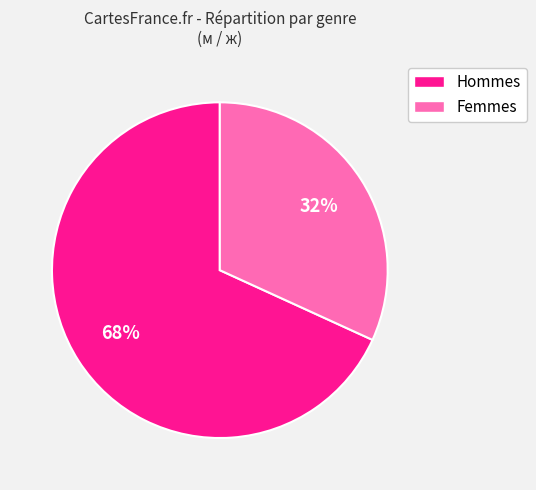

To the nearest percent, what is the difference between the largest and smallest slice percentages?

36%